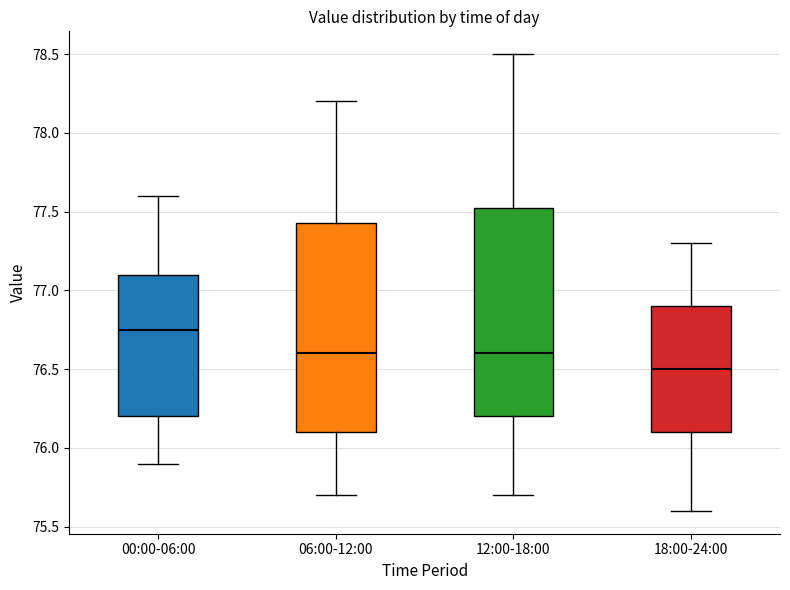

Reading left to right, transcribe this box plot: for each box, give where its median line is, the range the box spans, and where its two whiskers end, as read against the y-axis. The values are not printed on the chart, so give them approximately, as read against the axis.

00:00-06:00: median 76.75, box 76.20 to 77.10, whiskers 75.90 to 77.60
06:00-12:00: median 76.60, box 76.10 to 77.45, whiskers 75.70 to 78.20
12:00-18:00: median 76.60, box 76.20 to 77.55, whiskers 75.70 to 78.50
18:00-24:00: median 76.50, box 76.10 to 76.90, whiskers 75.60 to 77.30